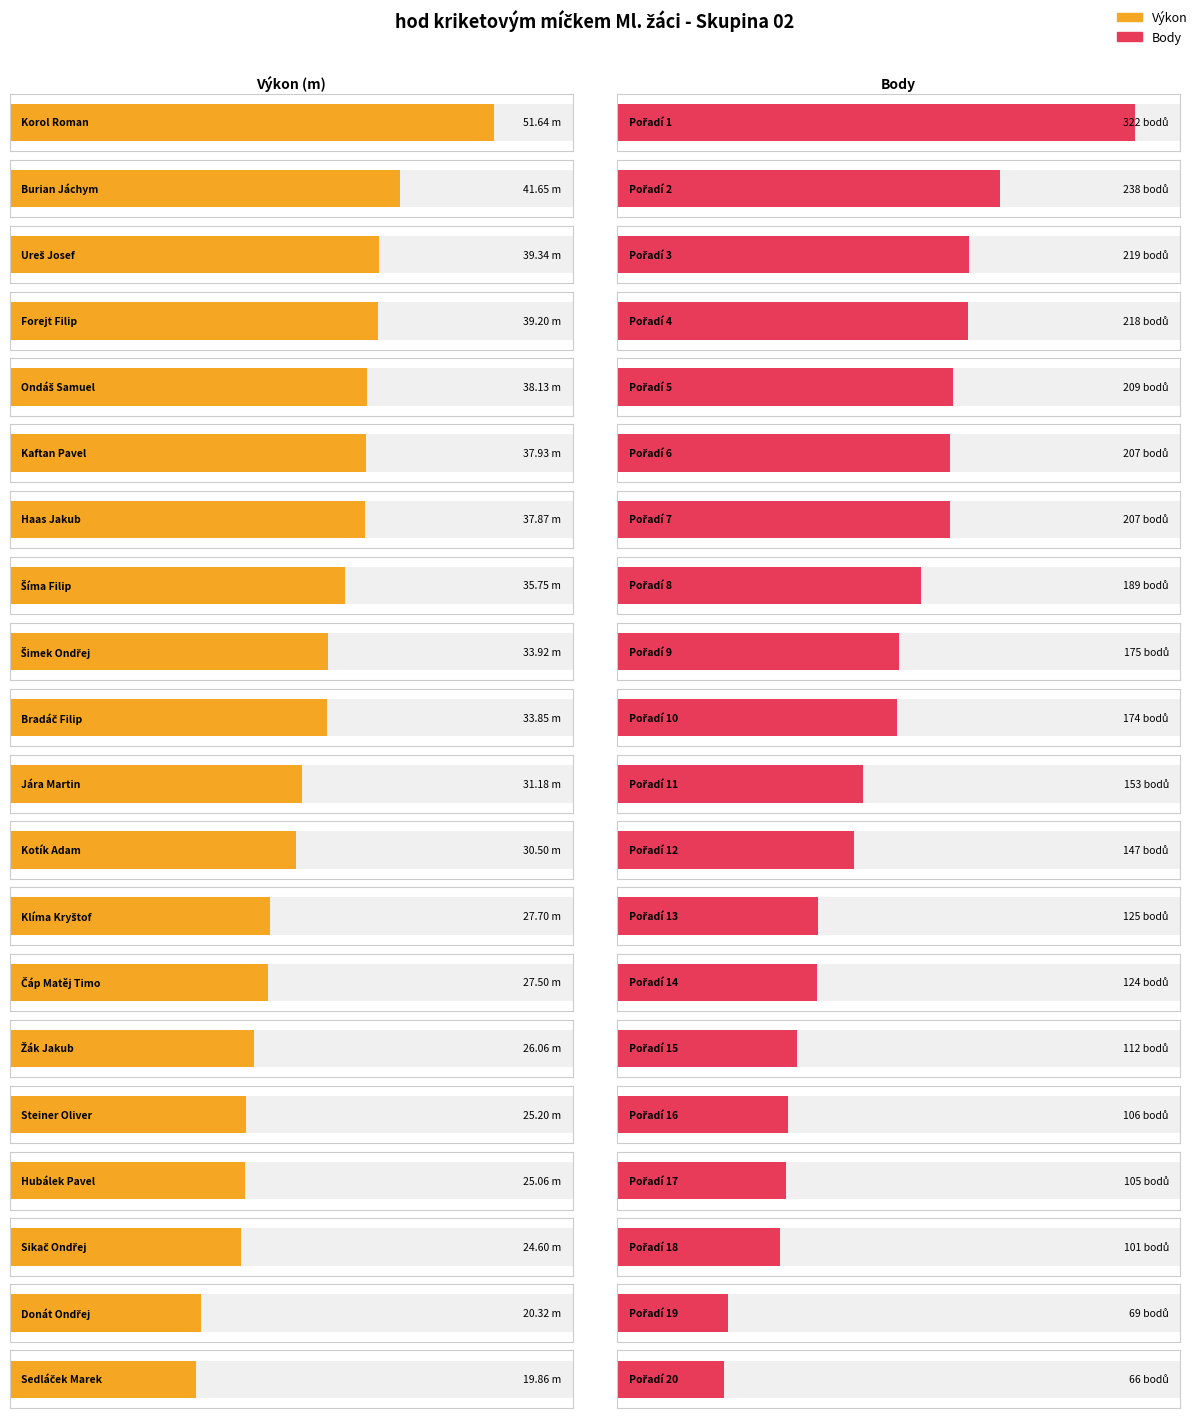

What is the difference between the highest and lowest values at Sikač Ondřej?

76.4